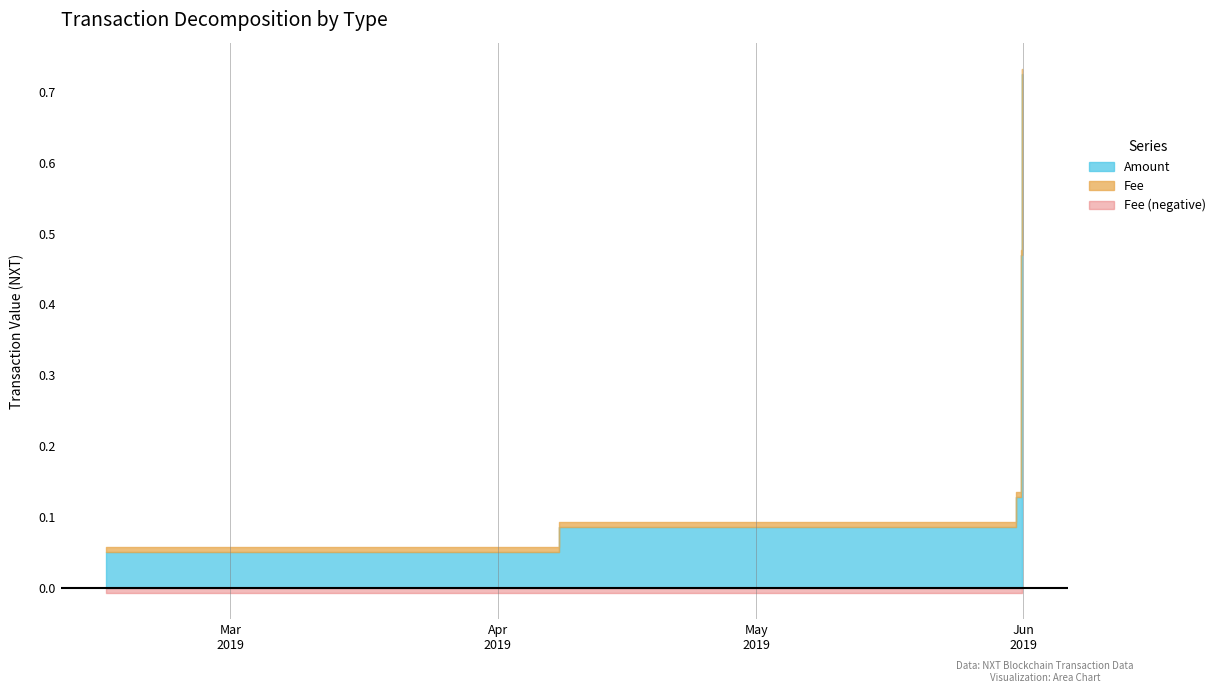

What is the sum of the Amount values at 2019-05-31 20:24:57 and 2019-05-31 16:11:05?

0.6